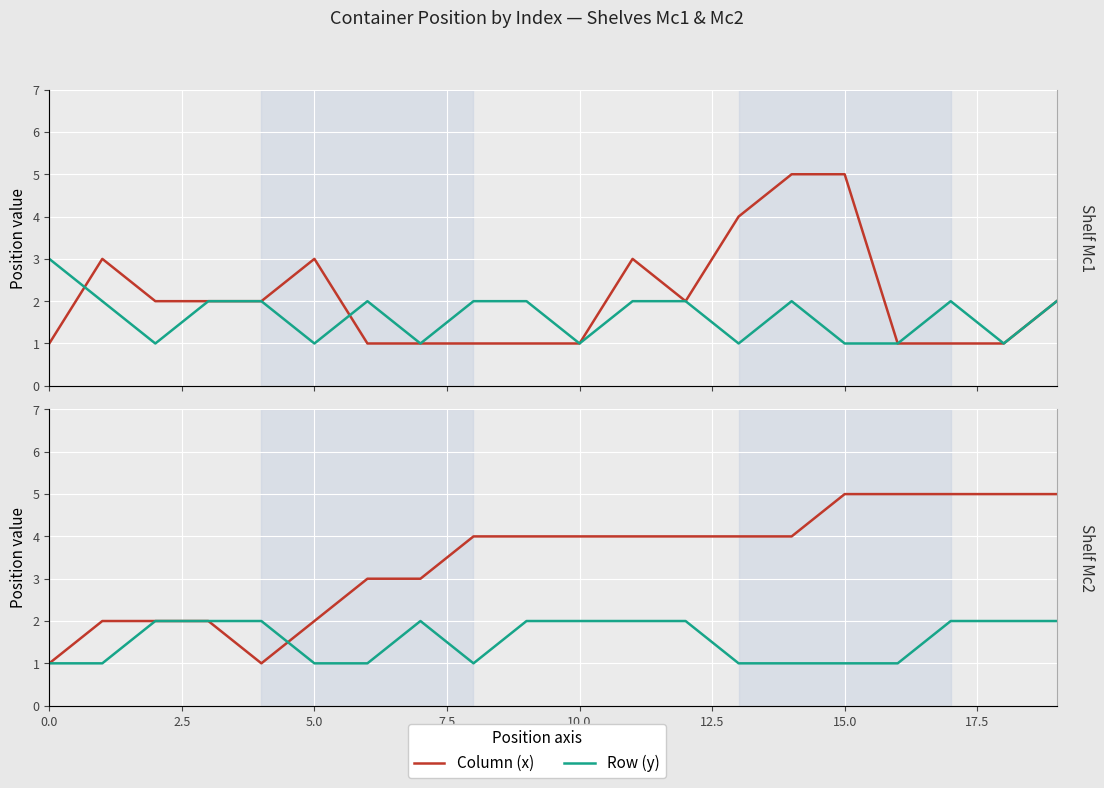

What is the value of the Column (x) point at the 18th from the left?

5